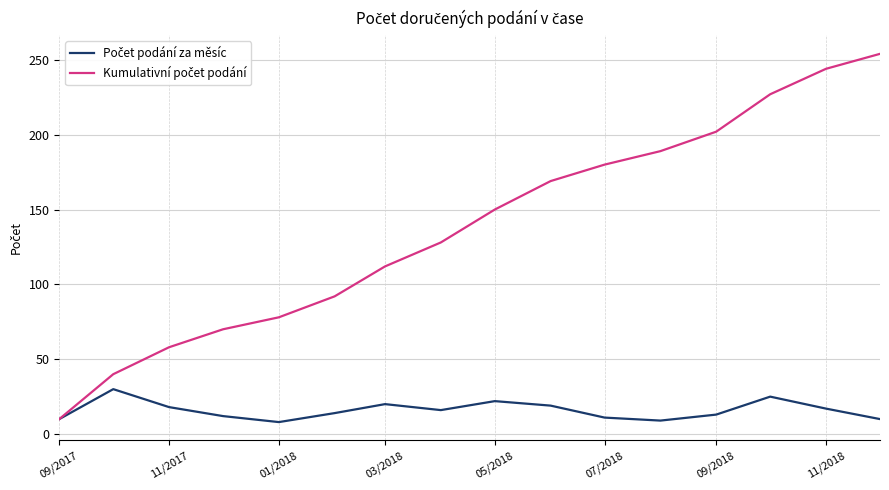

What is the smallest value displayed?

8